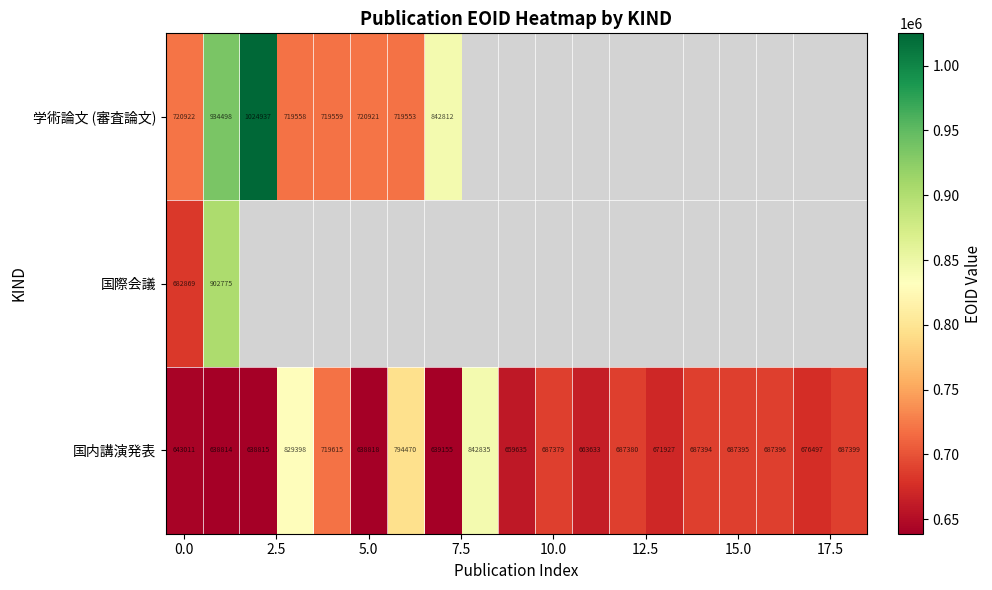

What is the lowest value of the 国内講演発表 series?

638814